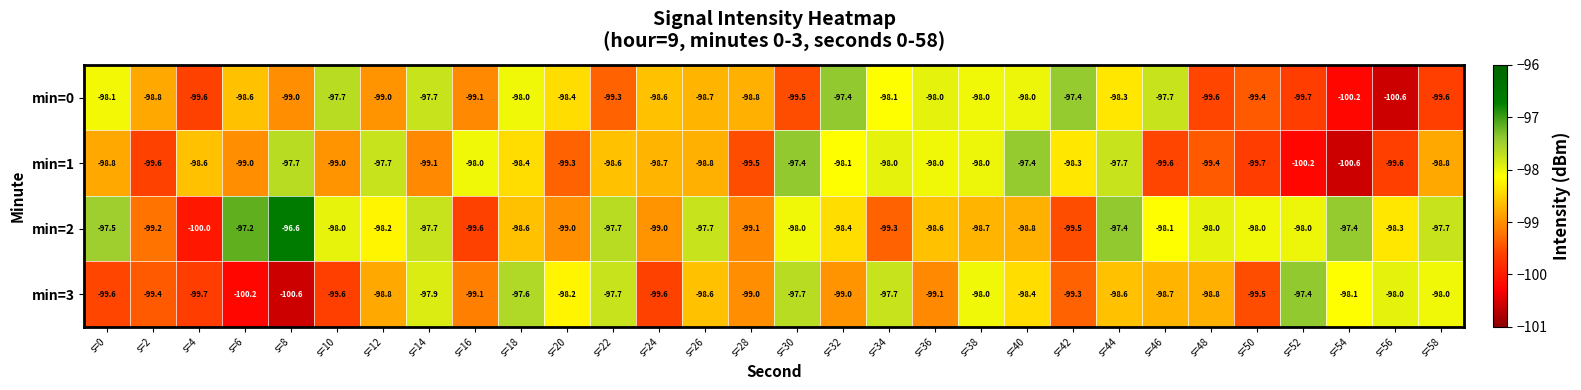

Which series changed the most between s=26 and s=30?

min=1